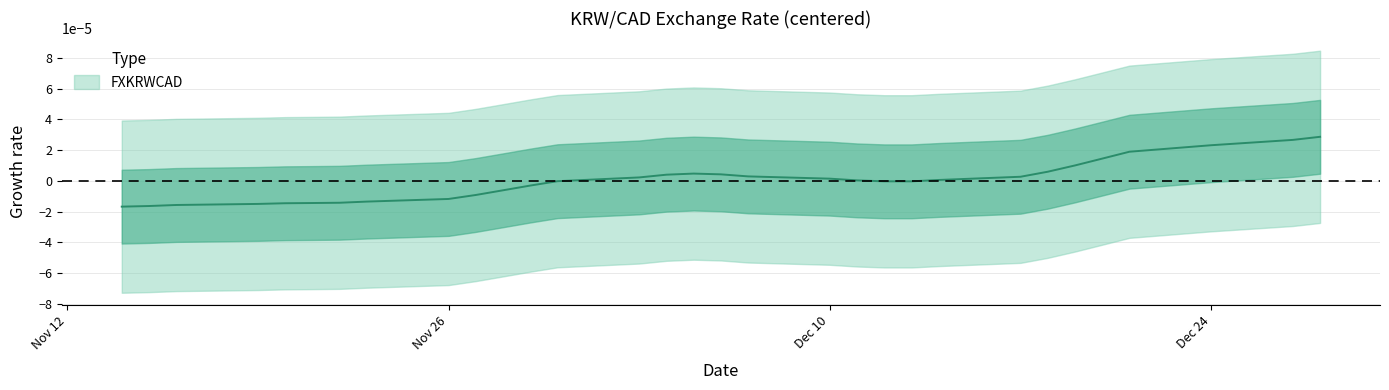

The value at 21 is 0.0. True or false?

True